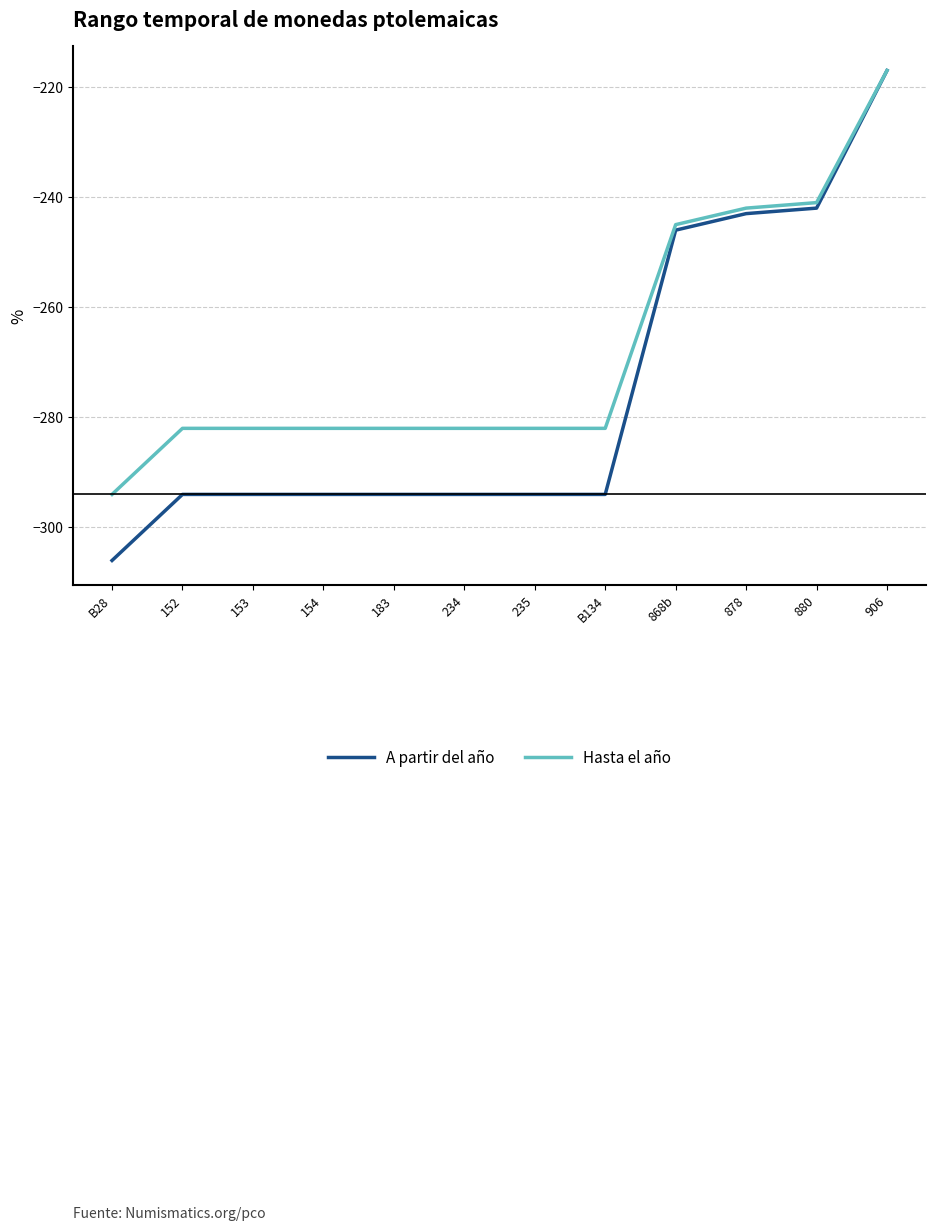

What is the total value across all series at 868b?

-491